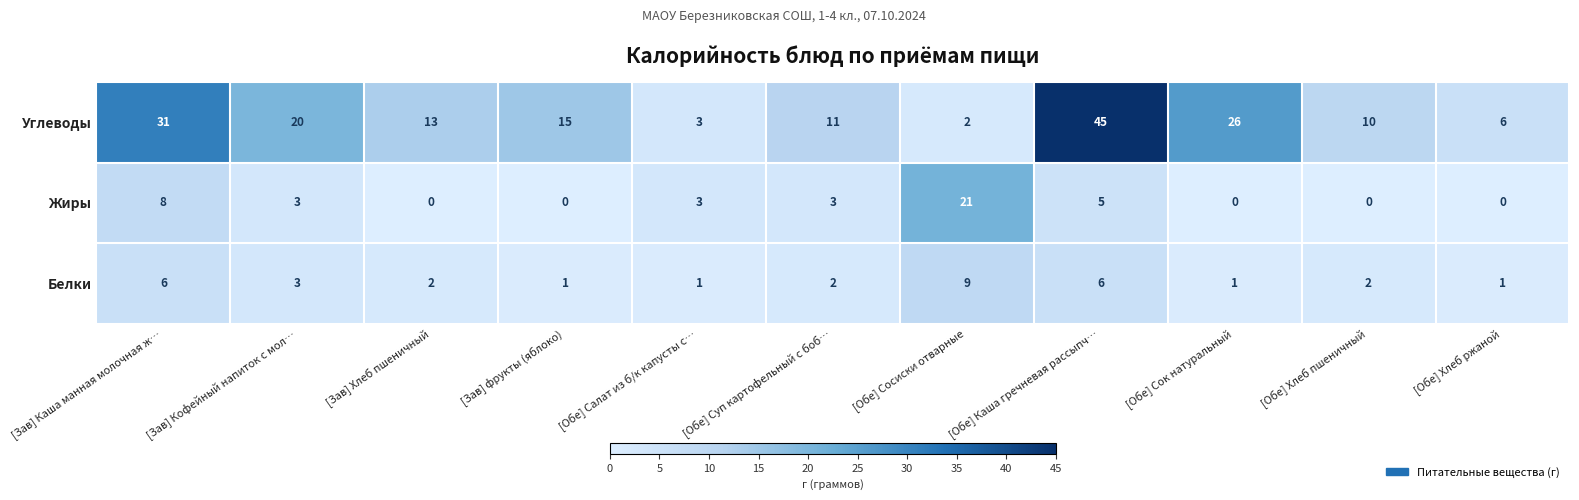

What is the maximum value shown in the chart?

45